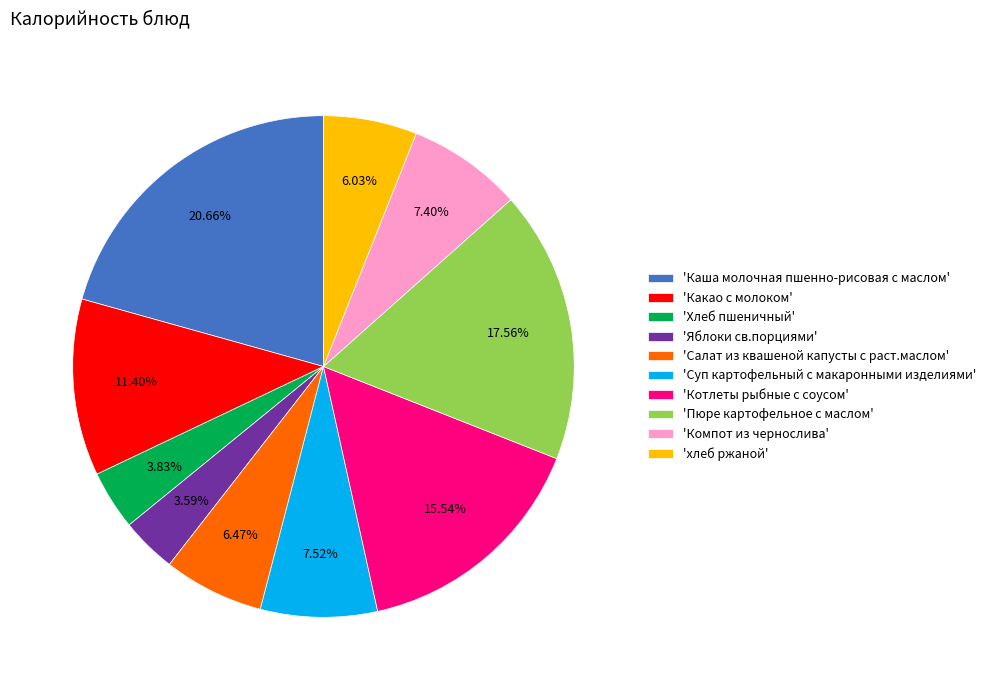

To the nearest percent, what is the average slice percentage?

10%